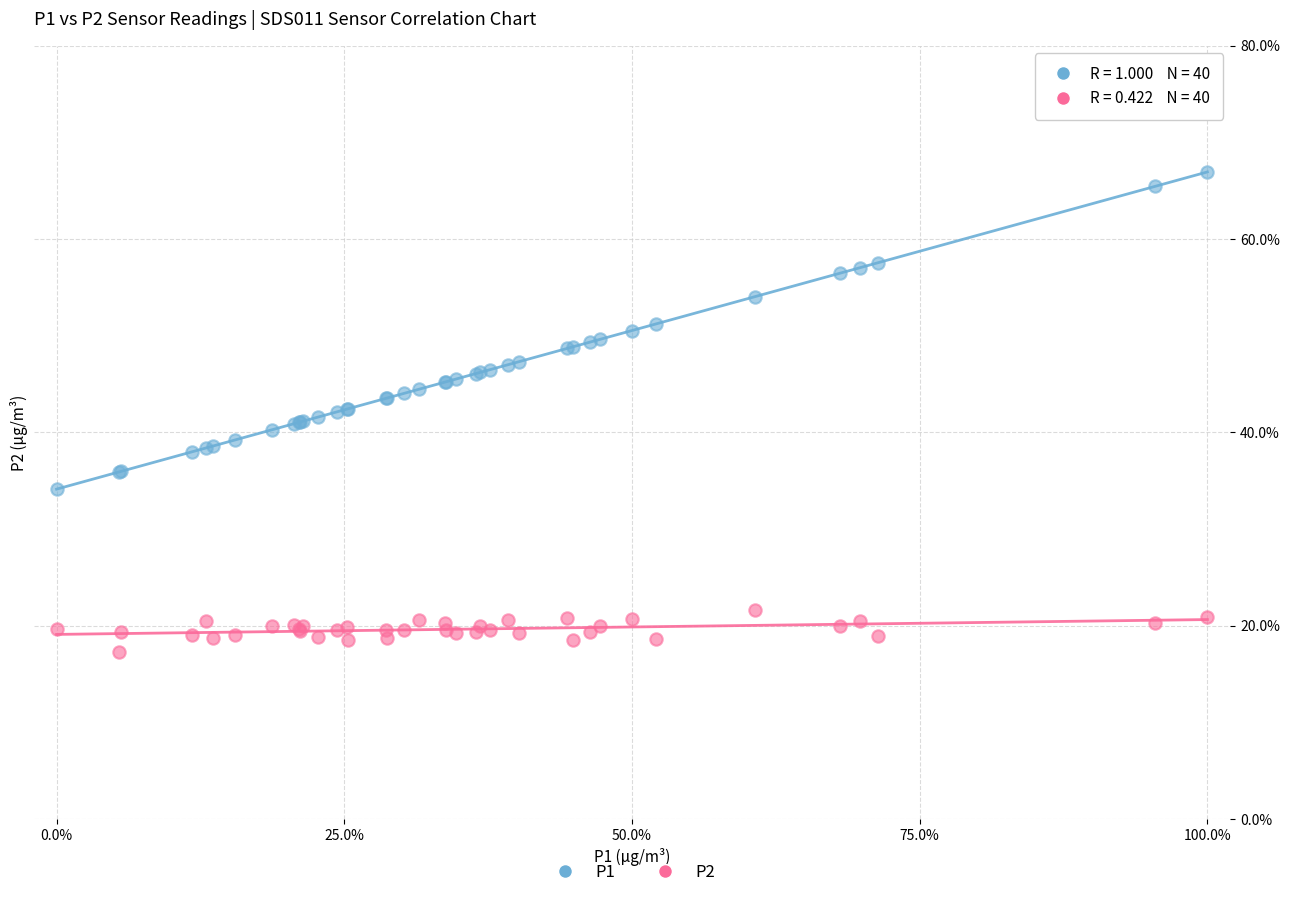

Which series contains the highest Y value?

P1